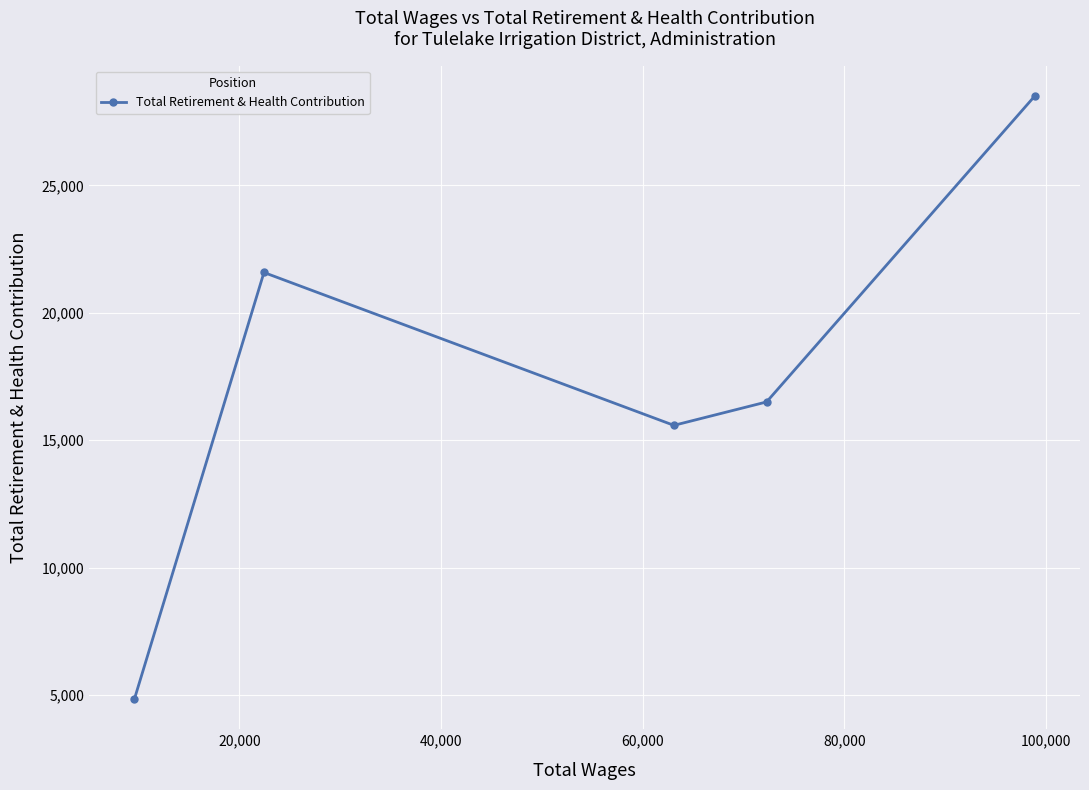

What is the value of the 4th point from the left?

16500